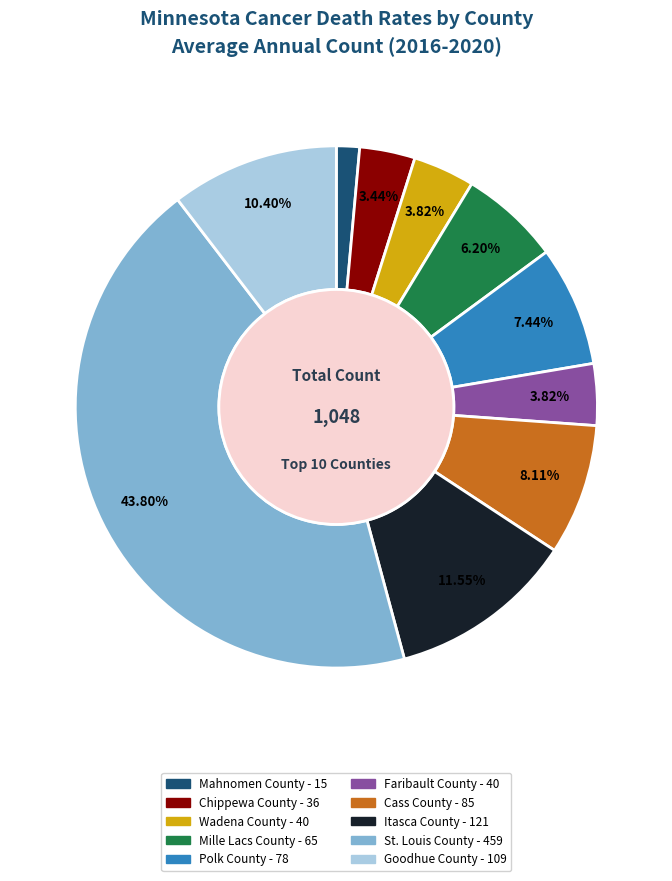

What is the total percentage of Itasca County and Mille Lacs County?

17.7%